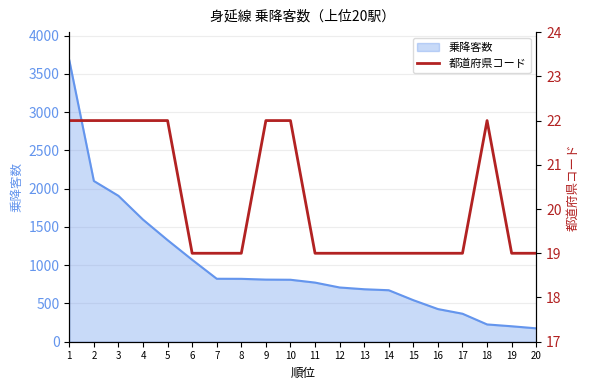

What is the highest value of the 乗降客数 series?

3679